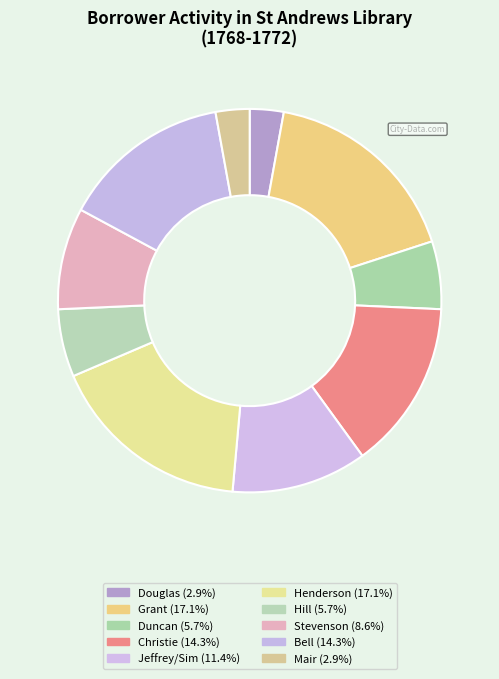

Count the number of slices in the pie.

10